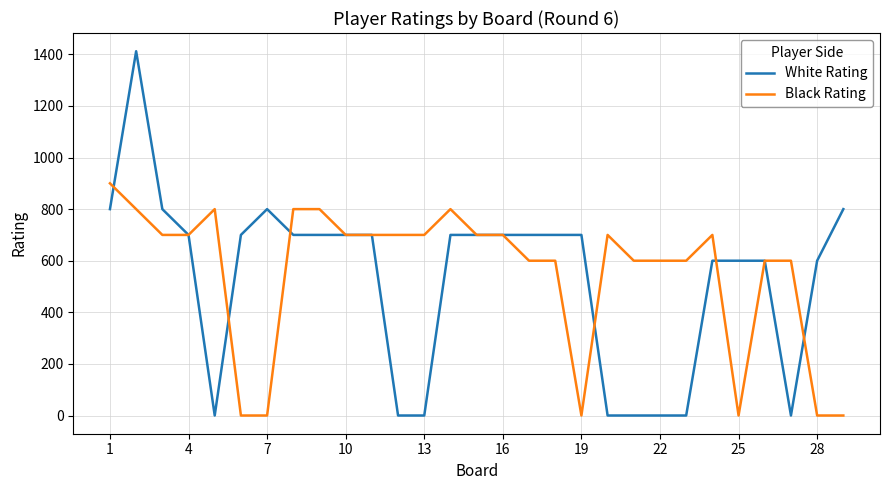

Which series has the widest spread of values?

White Rating